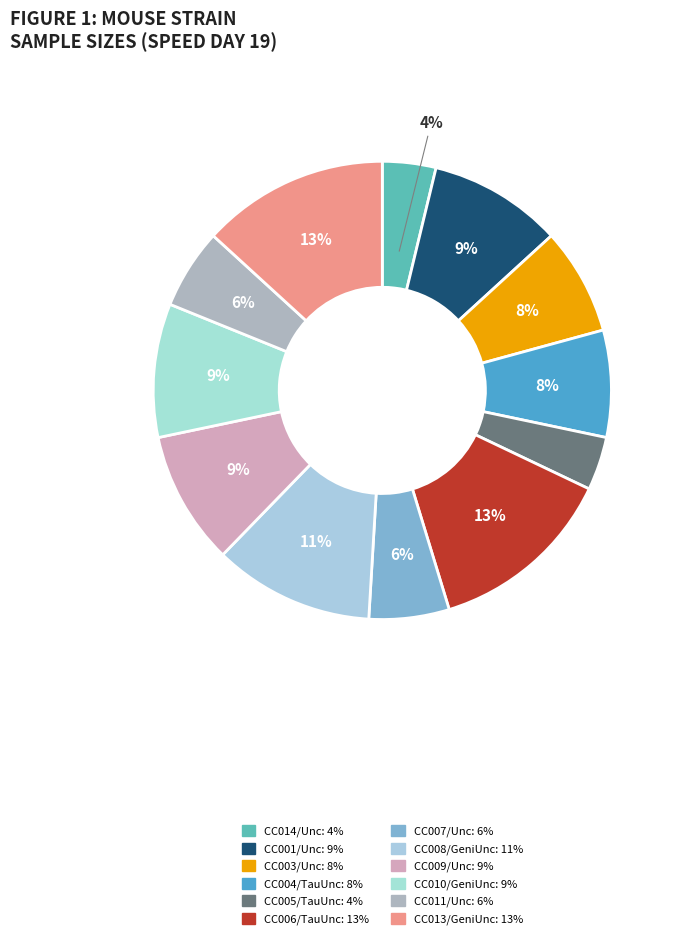

How many segments does this pie chart have?

12